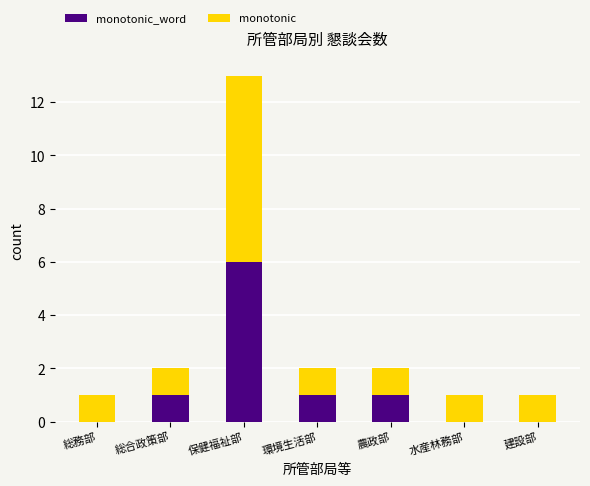

At which category is the sum across all series the highest?

保健福祉部